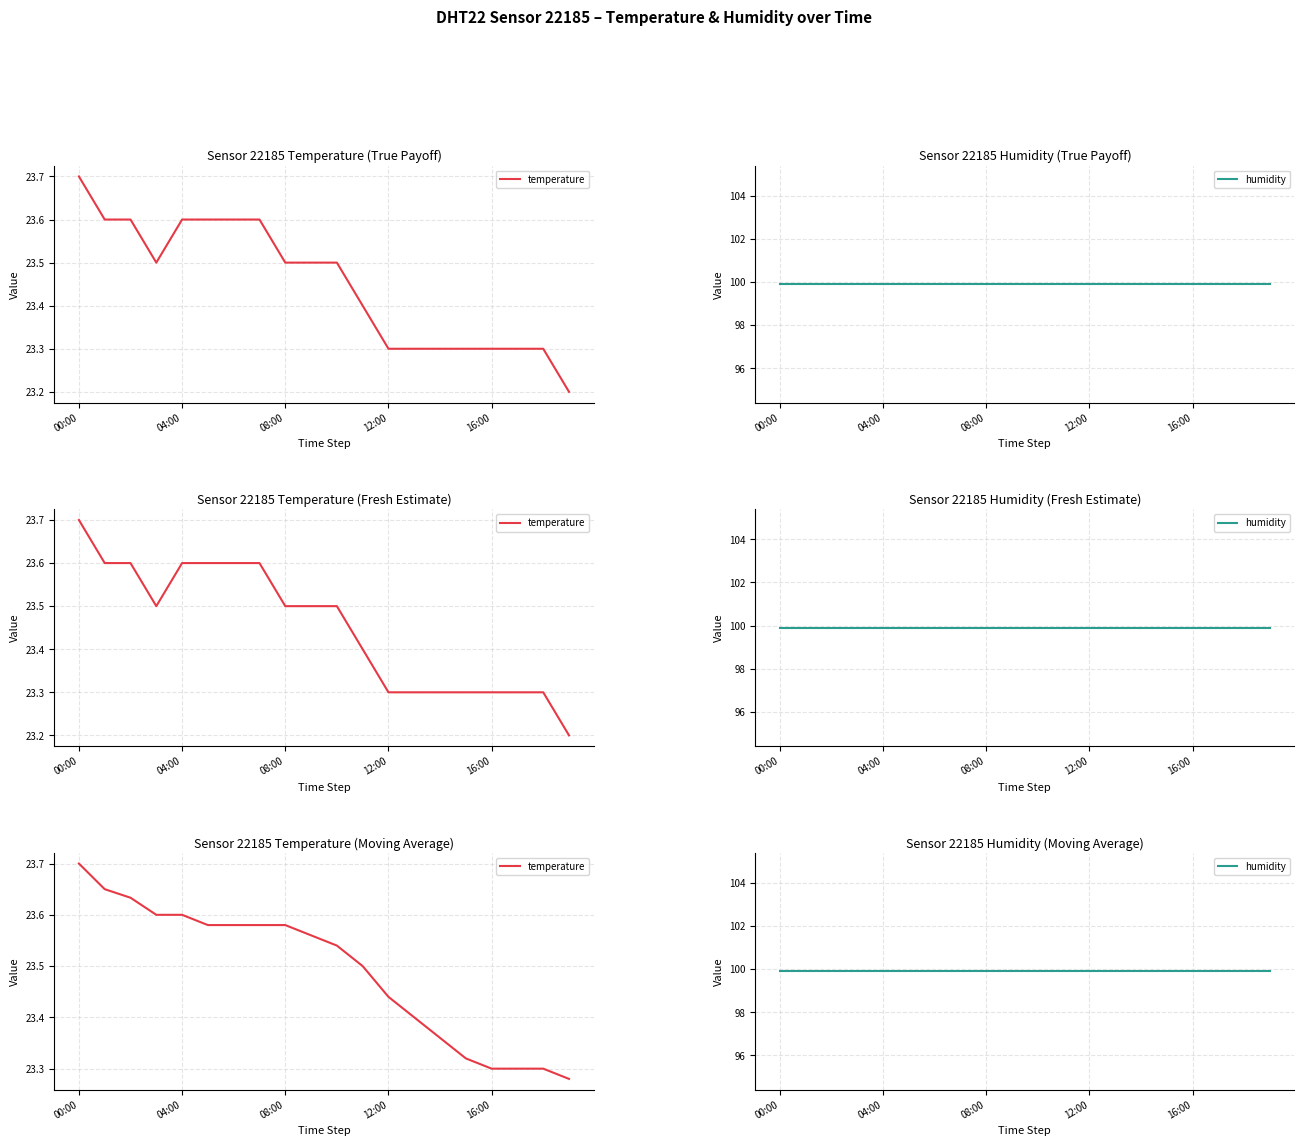

Is it true that humidity equals 157.3 at 10?

False